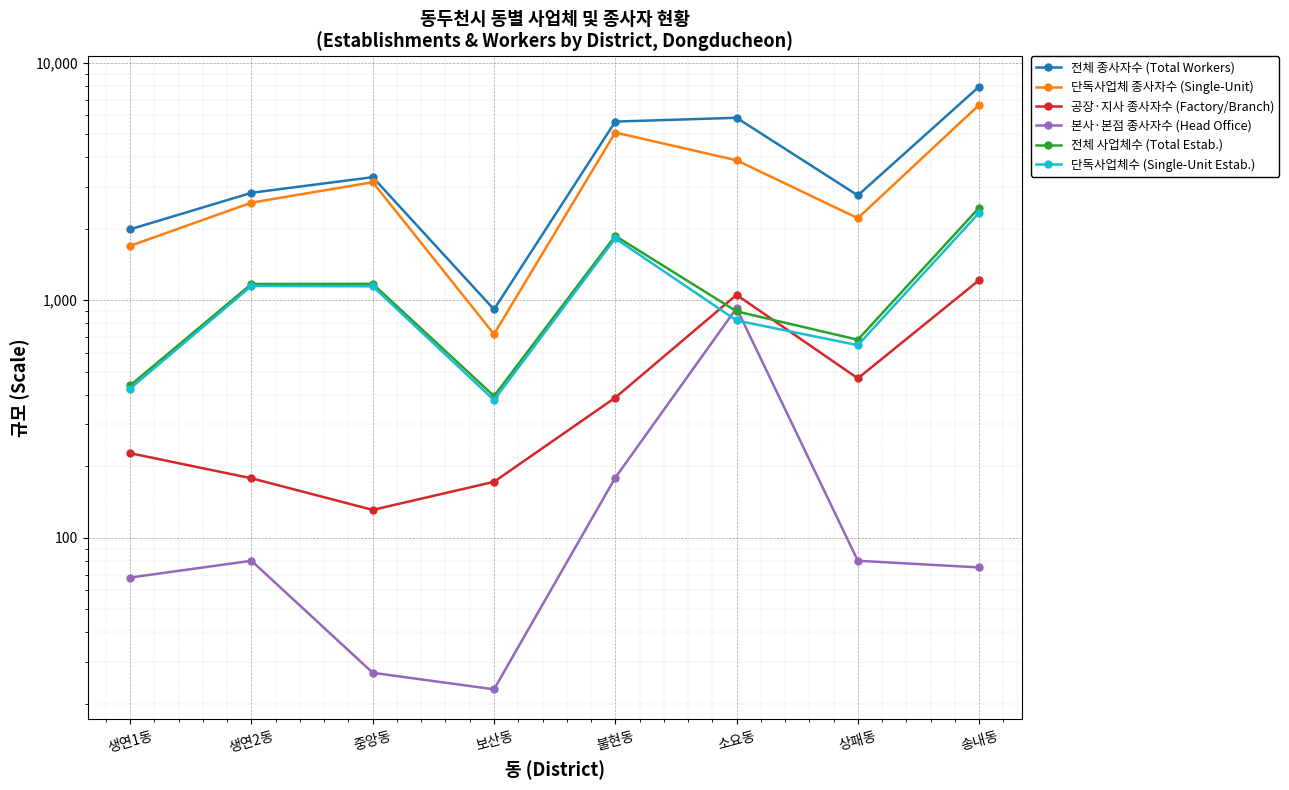

The 단독사업체 종사자수 (Single-Unit) series shows 2216 at 상패동. True or false?

True